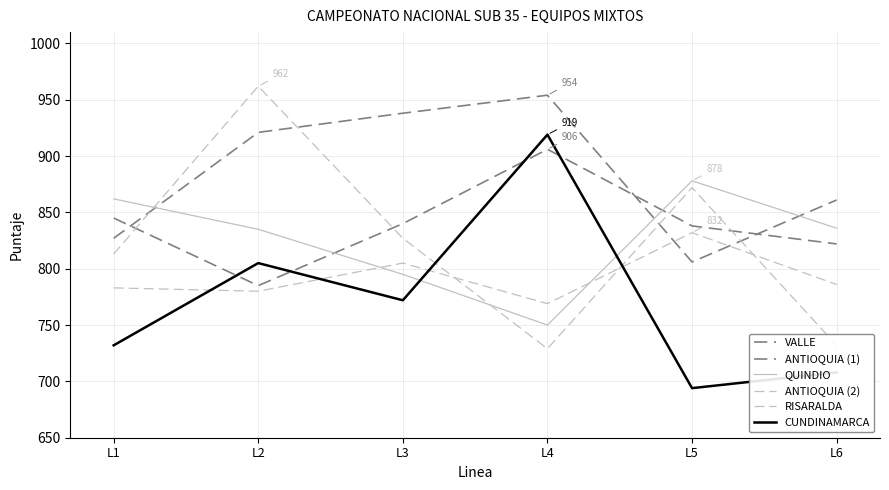

How many intersections are there between VALLE and QUINDIO?

3